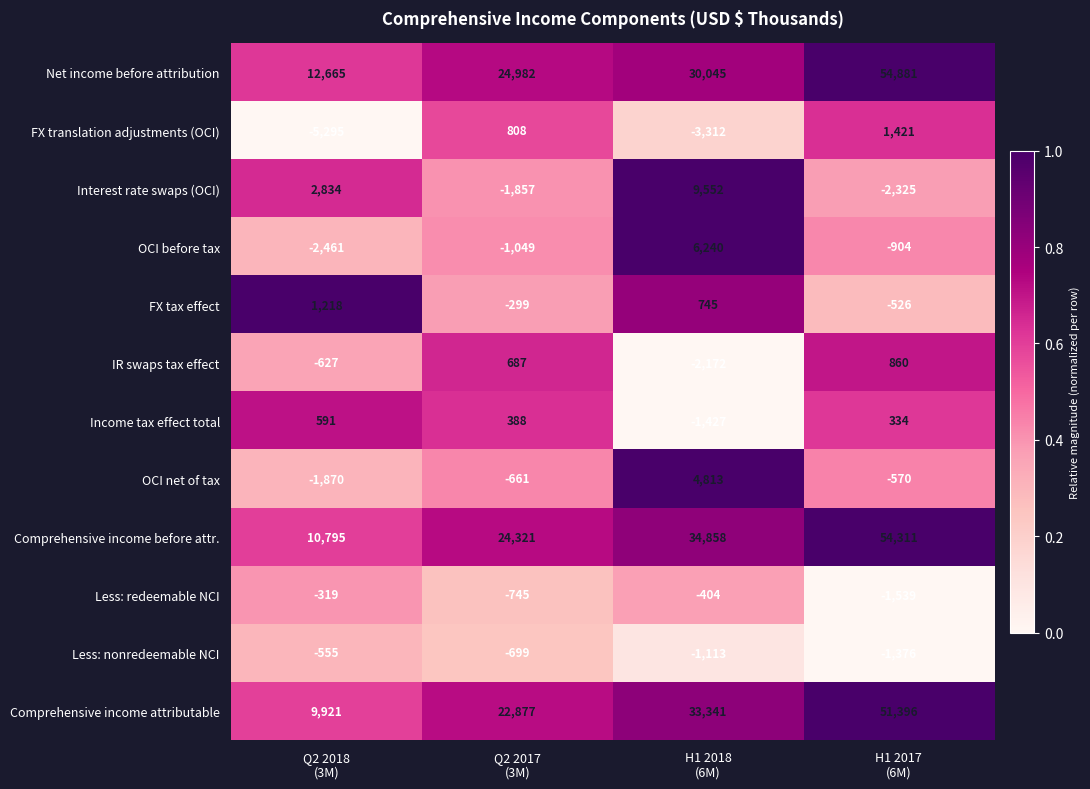

What is the difference between the maximum and minimum values in the IR swaps tax effect series?

3032